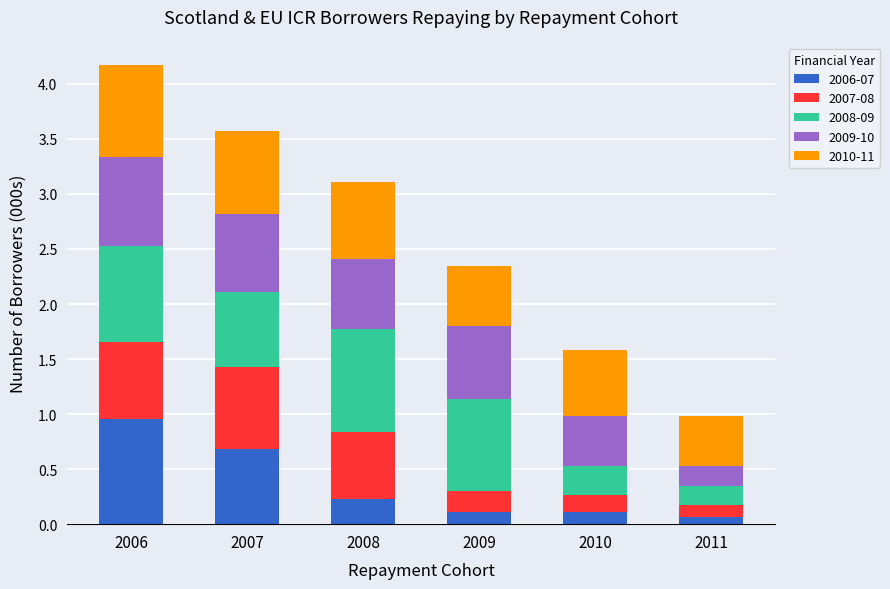

At which label does 2006-07 reach its peak?

2006